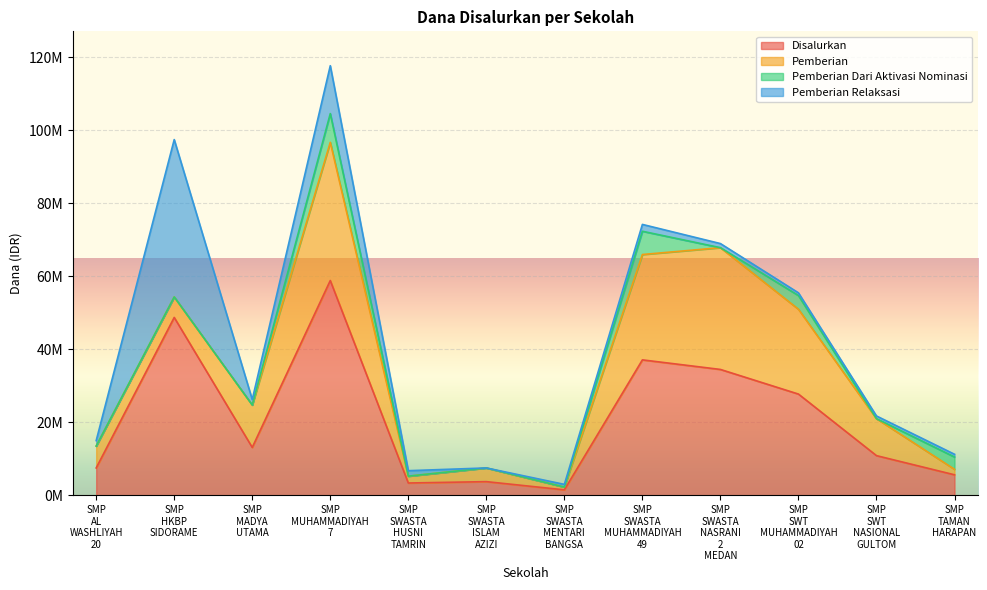

List the labels in order of Pemberian Relaksasi value, largest first.

SMP HKBP SIDORAME, SMP MUHAMMADIYAH 7, SMP SWASTA MUHAMMADIYAH 49, SMP AL WASHLIYAH 20, SMP MADYA UTAMA, SMP SWASTA HUSNI TAMRIN, SMP SWASTA NASRANI 2 MEDAN, SMP SWASTA MENTARI BANGSA, SMP SWT MUHAMMADIYAH 02, SMP SWT NASIONAL GULTOM, SMP TAMAN HARAPAN, SMP SWASTA ISLAM AZIZI